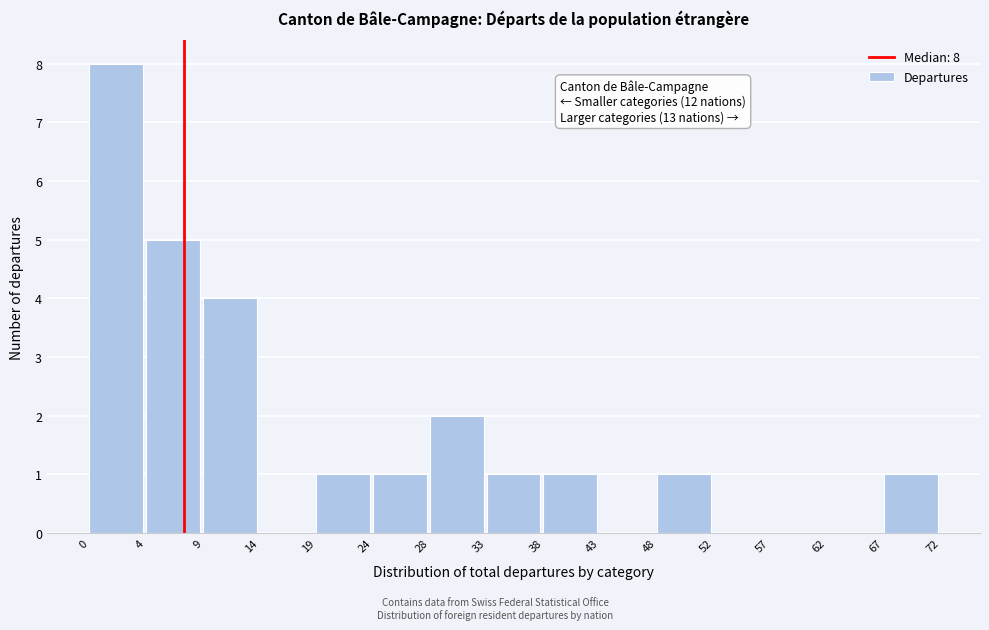

Reading left to right, what are all the values shown in this chart?

0=8	4=5	9=4	14=0	19=1	24=1	28=2	33=1	38=1	43=0	48=1	52=0	57=0	62=0	67=1